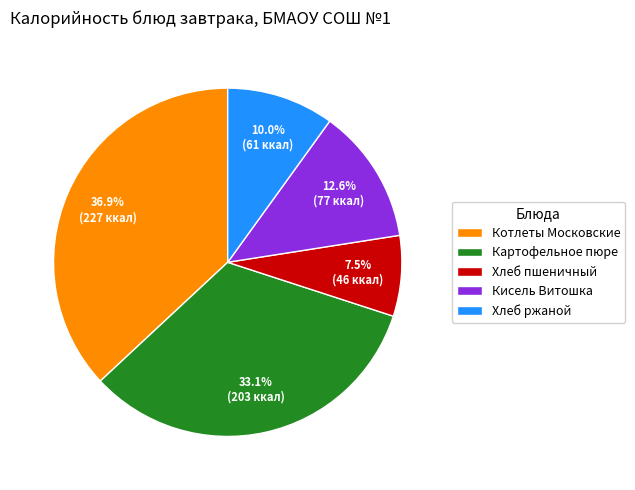

What is the ratio of the value at Картофельное пюре to the value at Хлеб ржаной?

3.3